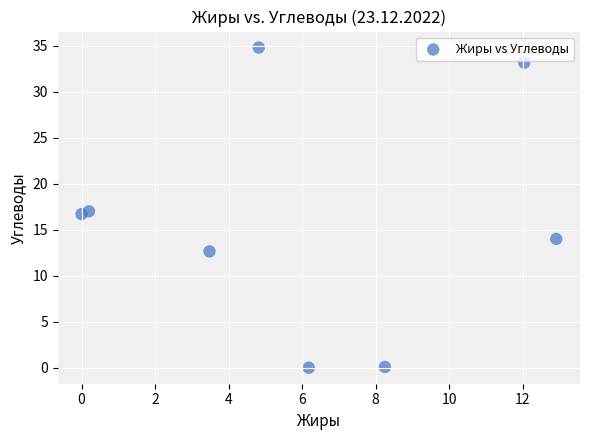

What is the range of X values (max minus min)?

12.9